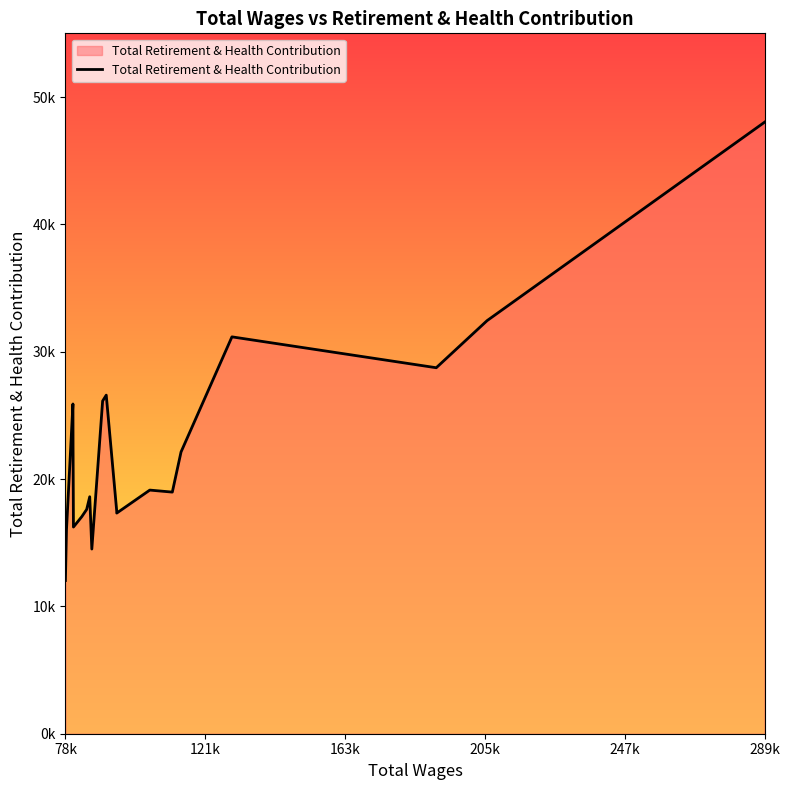

What is the smallest value displayed?

12031